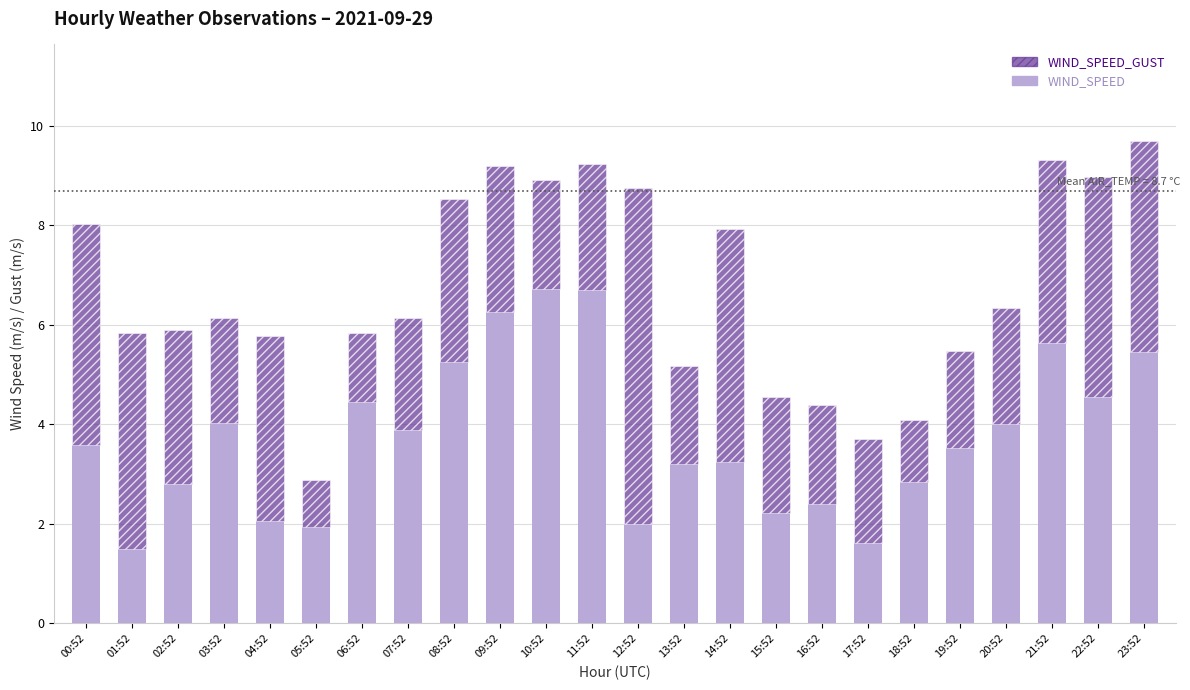

How many data points in WIND_SPEED are above 3?

15